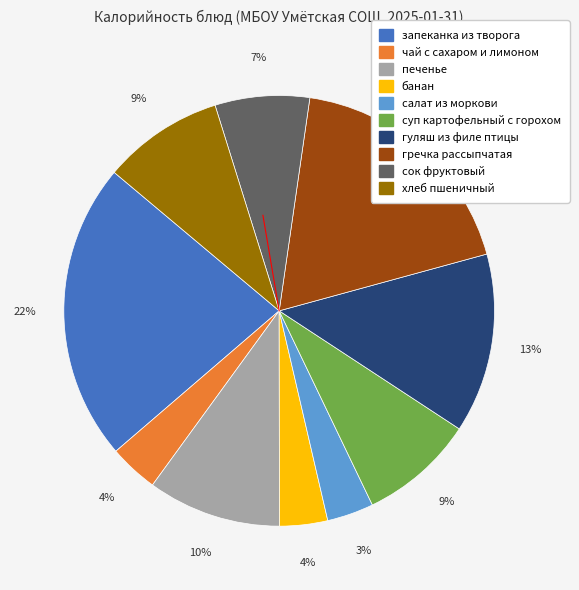

To the nearest percent, what is the average slice percentage?

10%